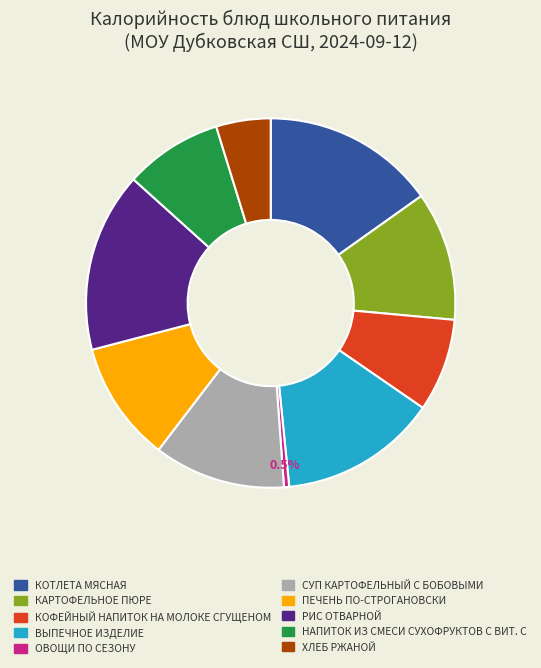

Does any single category account for the majority?

No